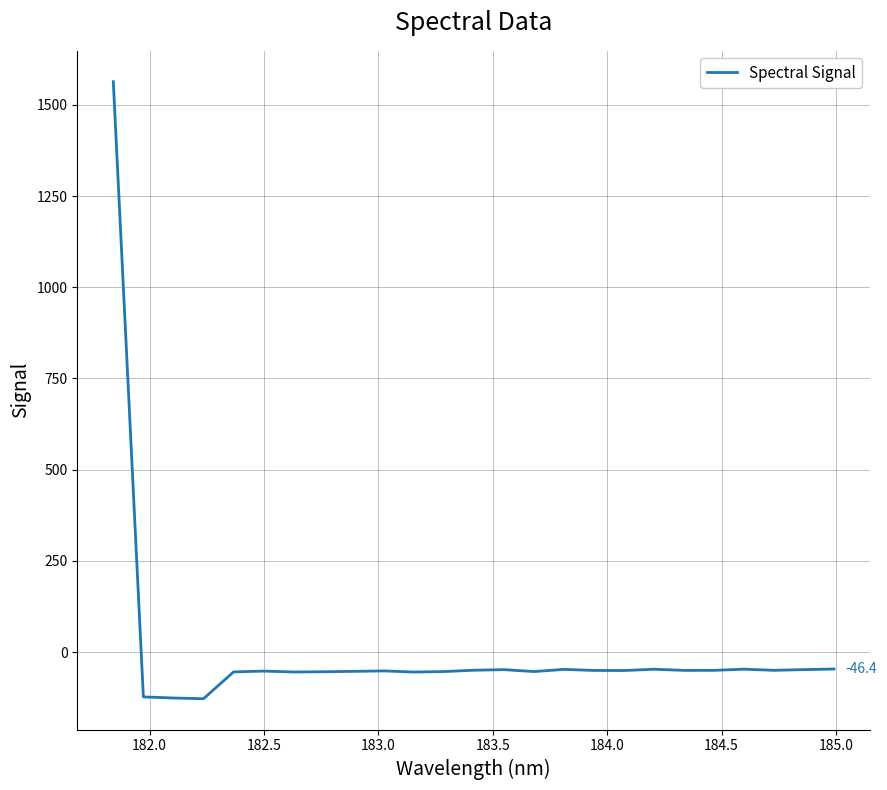

What is the difference between the maximum and minimum values?

1691.1